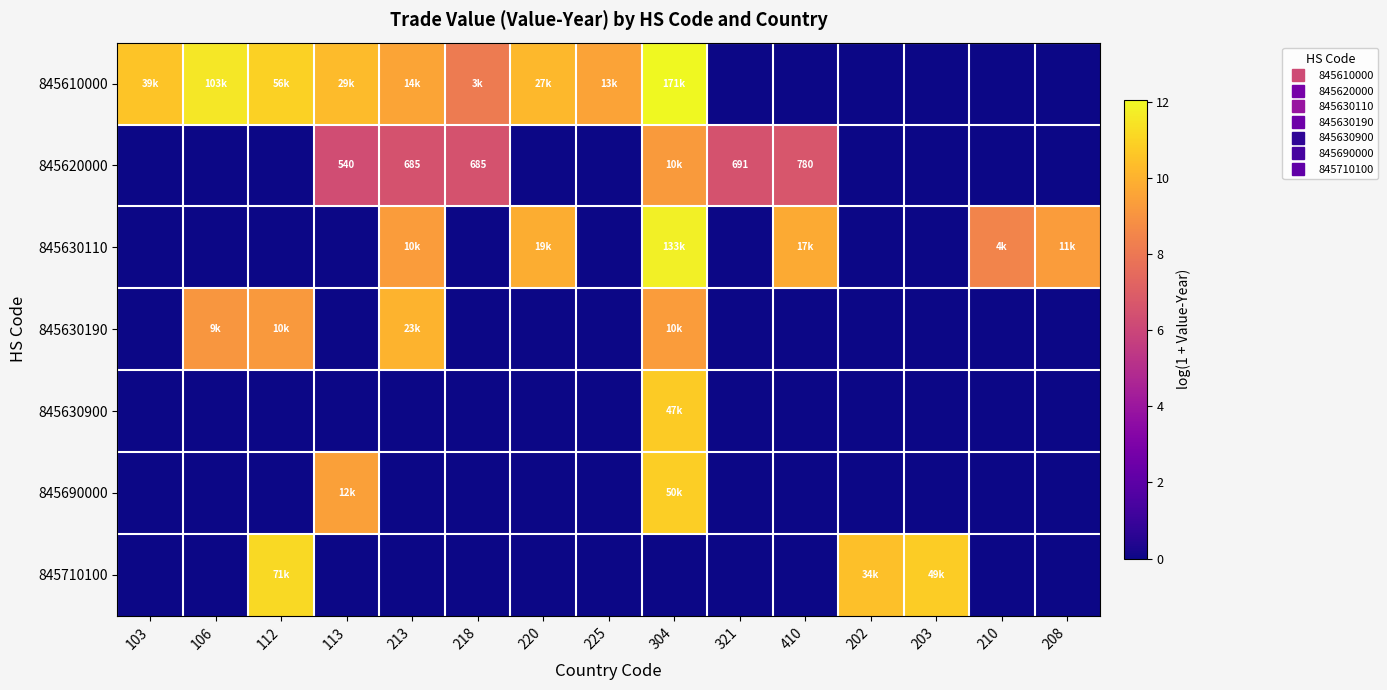

At which category does the chart reach its peak across all series?

304